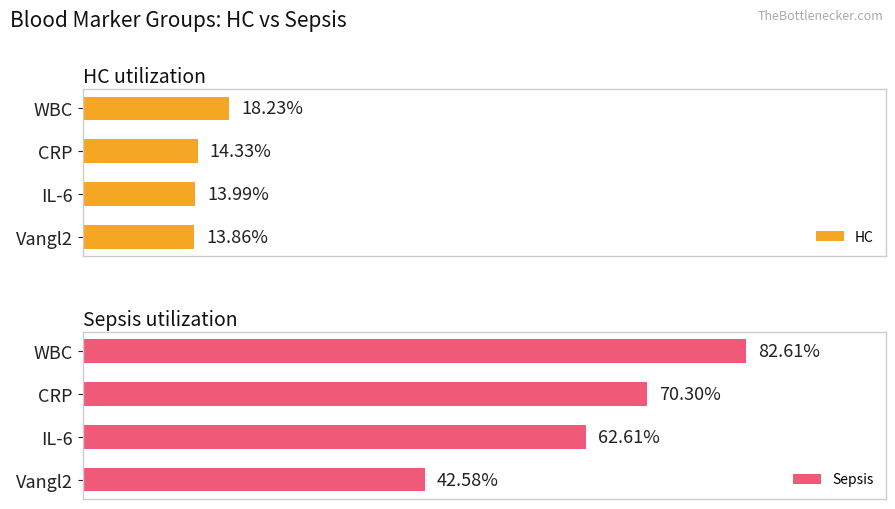

What is the sum of all Sepsis values?

258.1